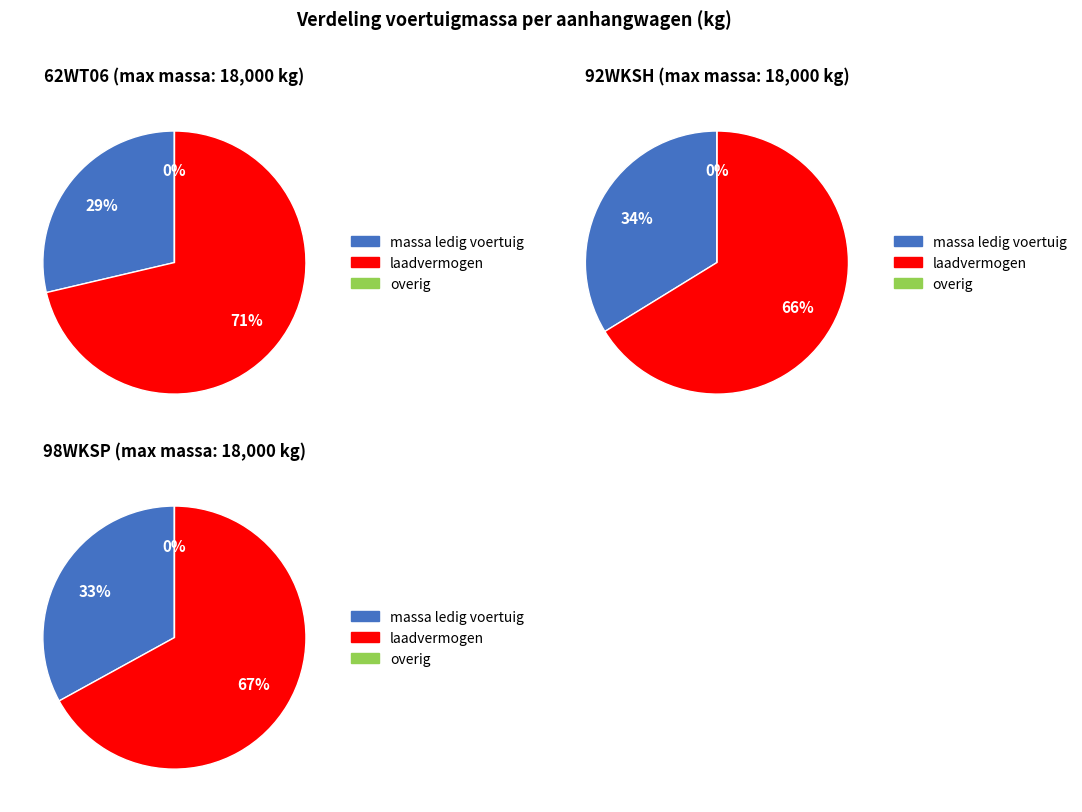

Does 62WT06 account for over 50% of the chart?

No